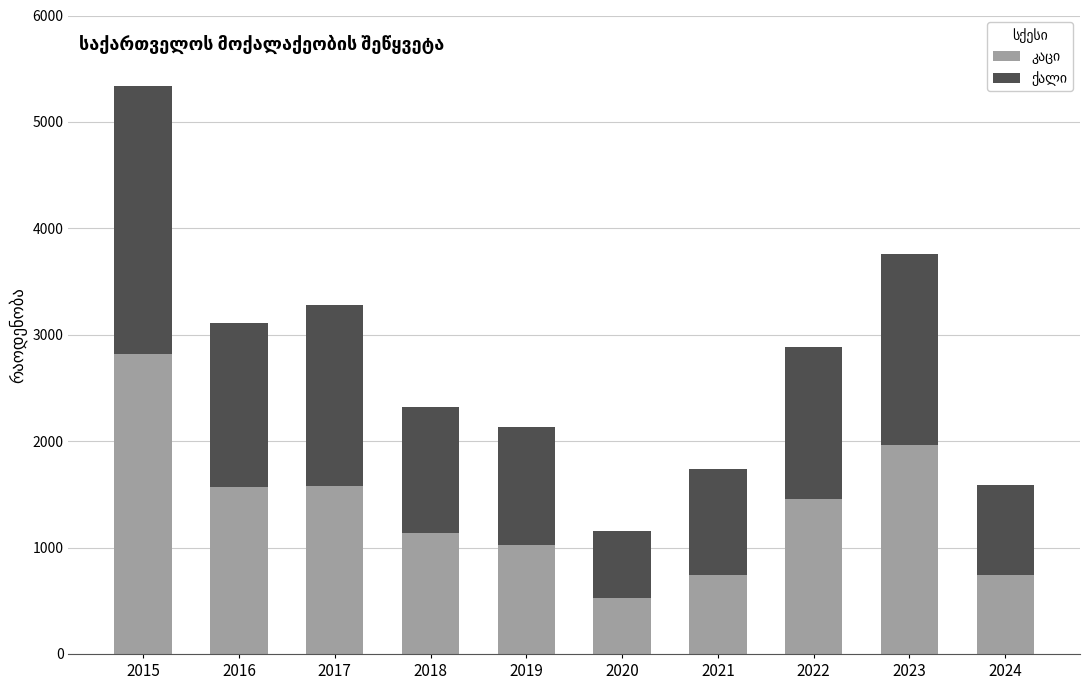

At which category is the sum across all series the highest?

2015